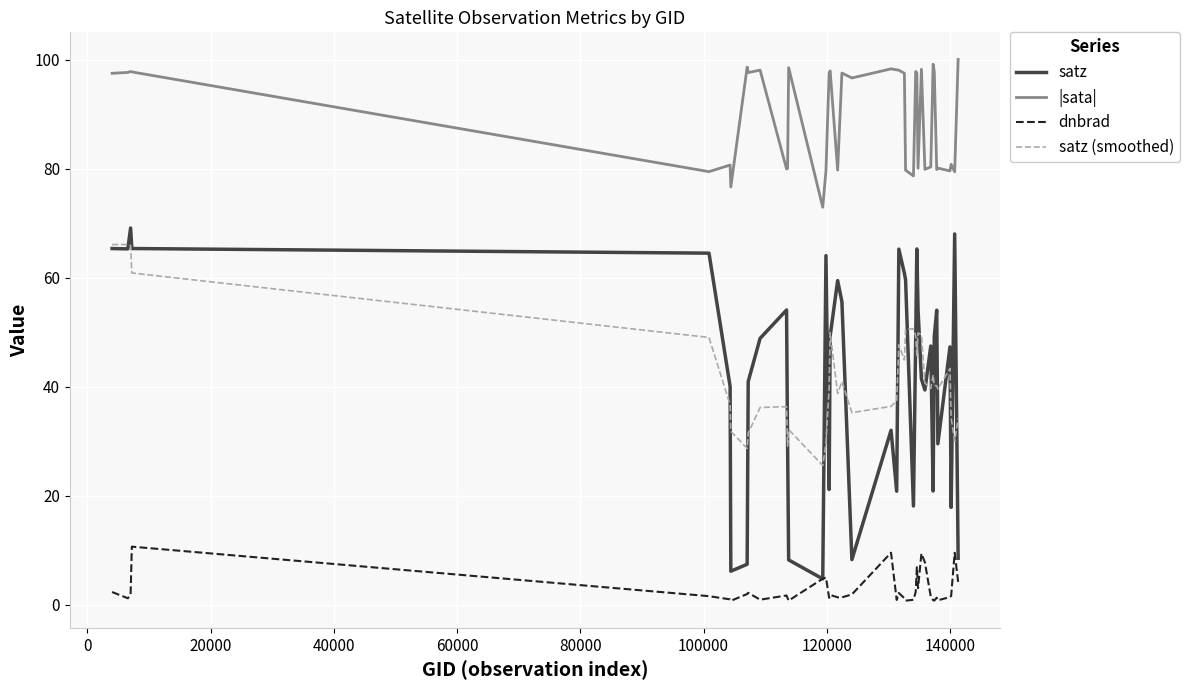

True or false: satz (smoothed) and |sata| cross at least once.

False